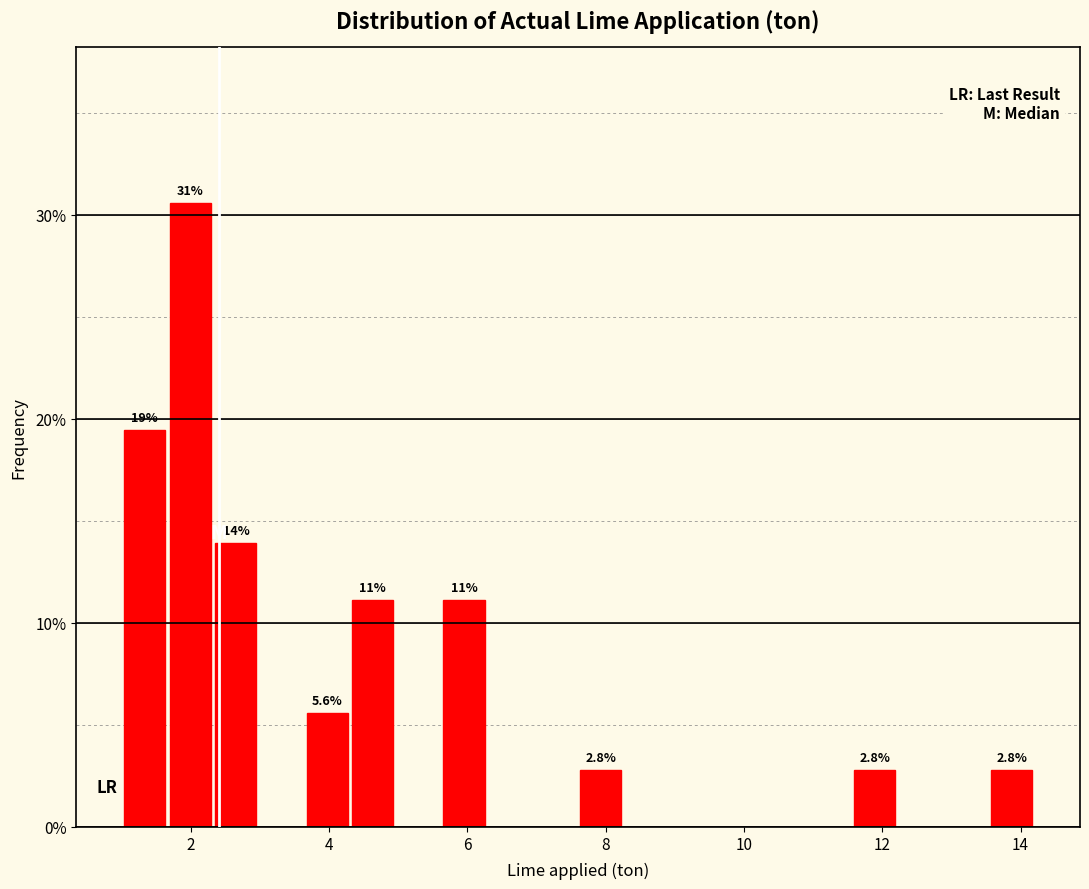

Around what value on the x-axis is the tallest bar? Give the approximate position of its centre, as read against the axis.

2.0